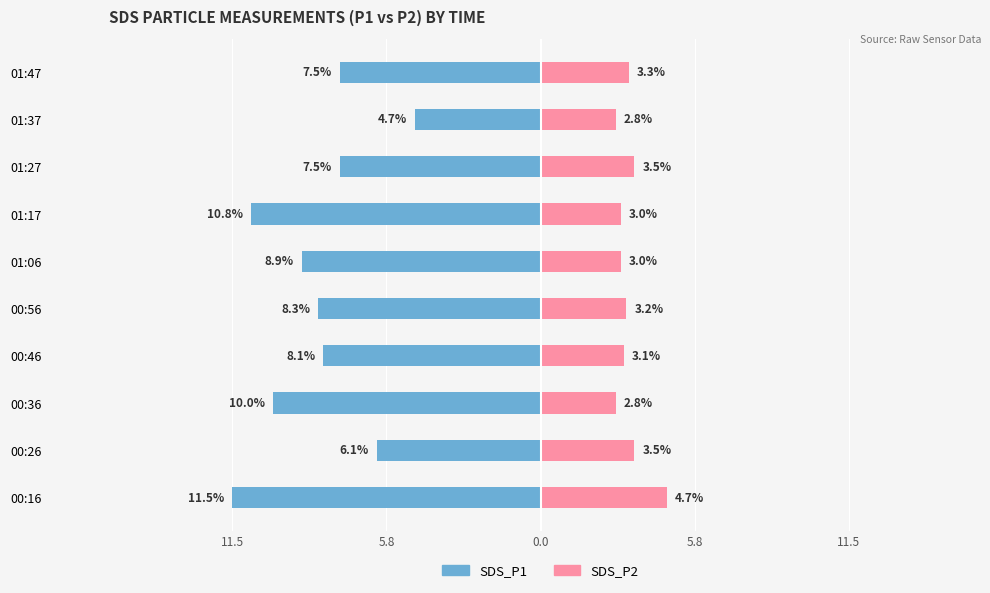

The value of SDS_P1 at 01:17 is -5.7. True or false?

False